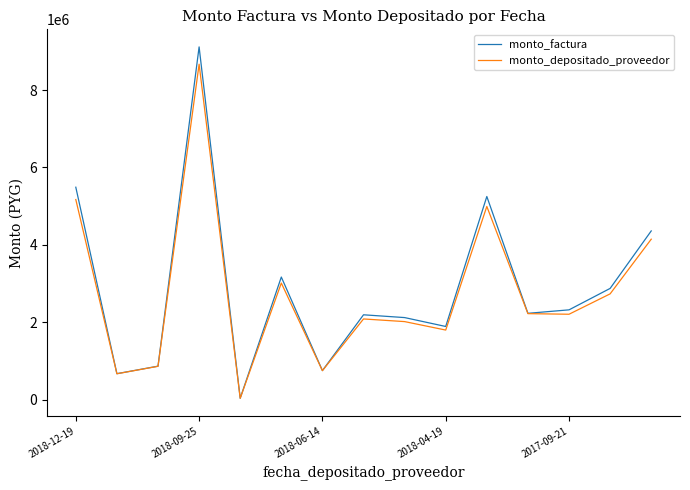

Does the chart have visible grid lines?

No